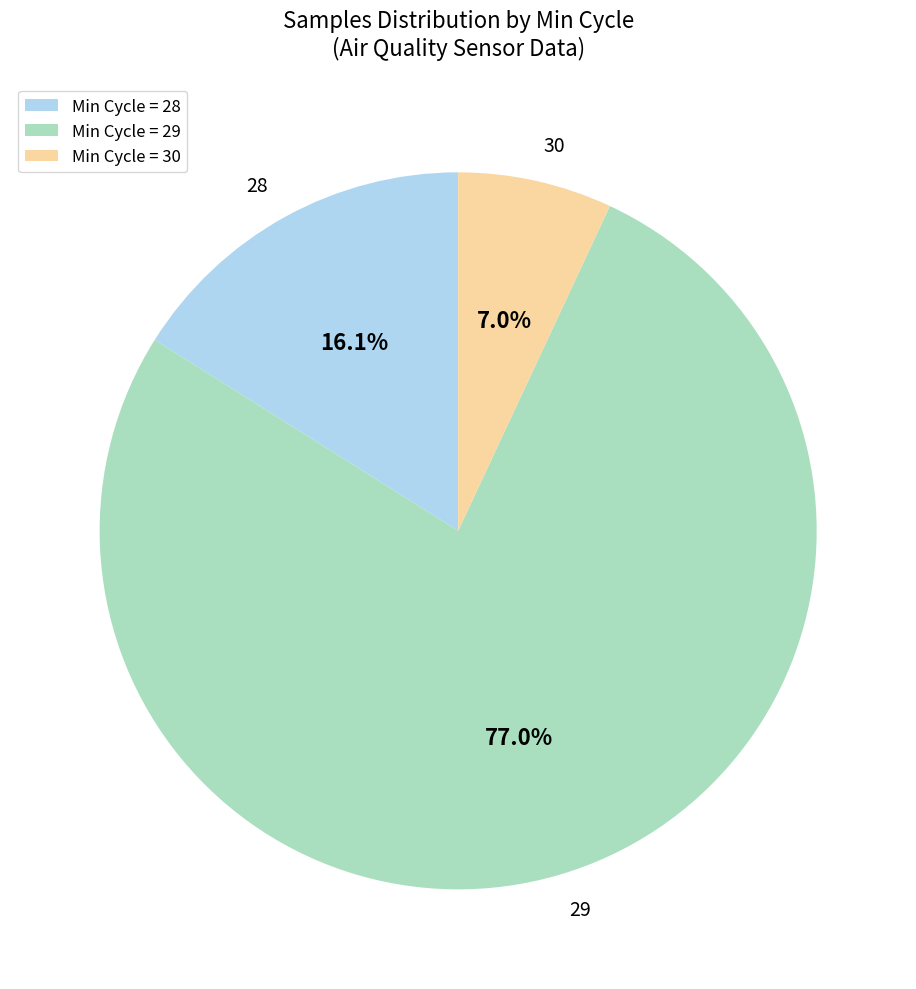

True or false: 29 accounts for 2% of the total.

False